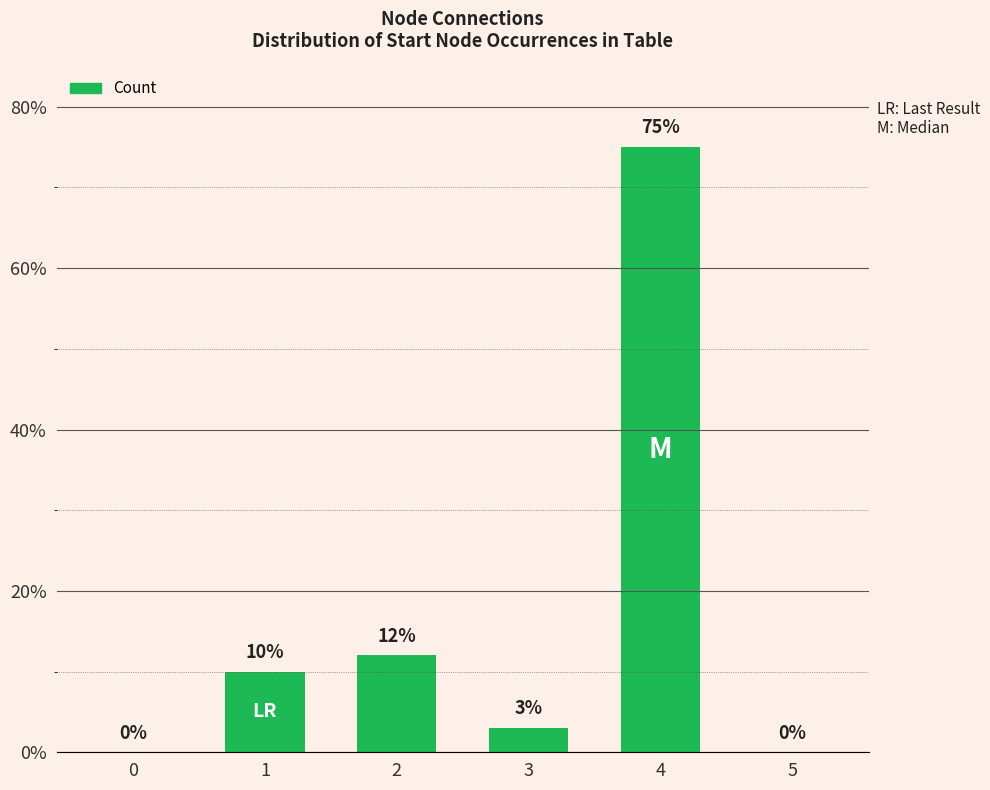

What is the ratio of the value at 4 to the value at 3?

25.0